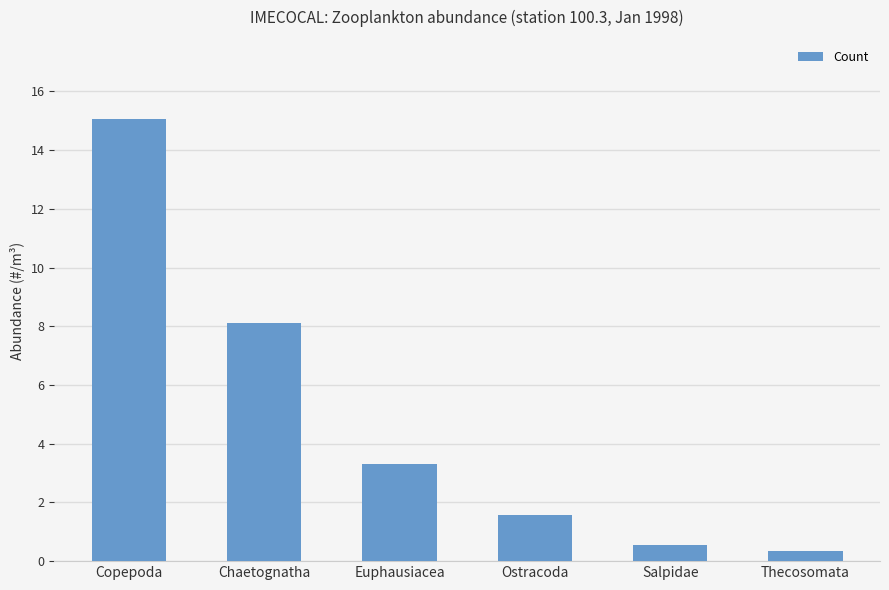

Which category has the lowest value across all series?

Thecosomata